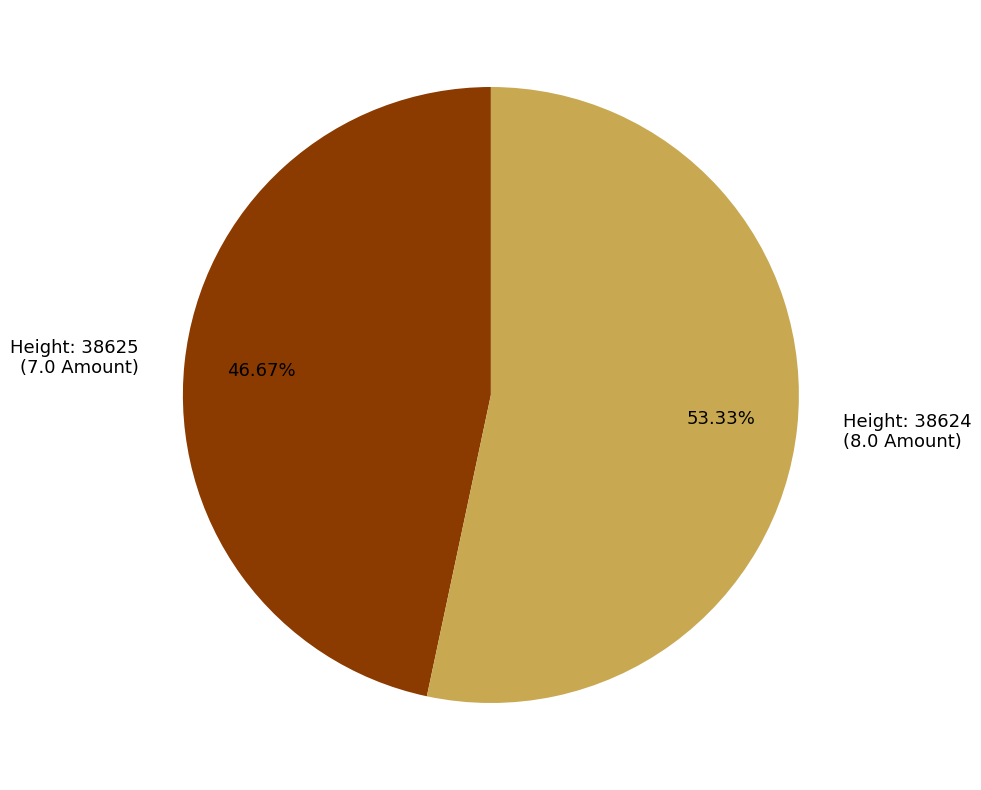

What is the largest slice in the pie chart?

Height: 38624 (8.0 Amount)